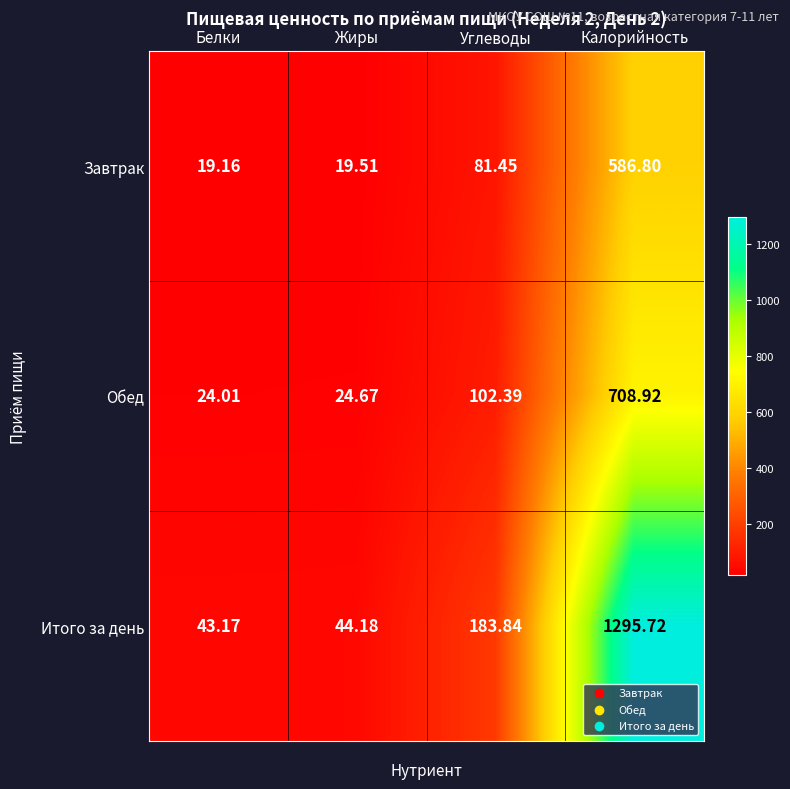

Rank the series by their maximum value, from highest to lowest.

Итого за день, Обед, Завтрак